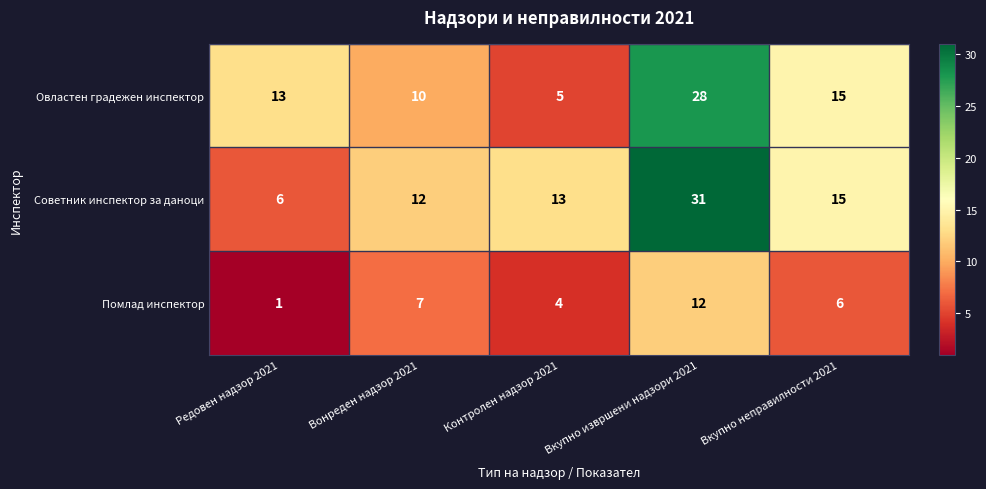

What is the spread (max minus min) of values at Вкупно извршени надзори 2021?

19